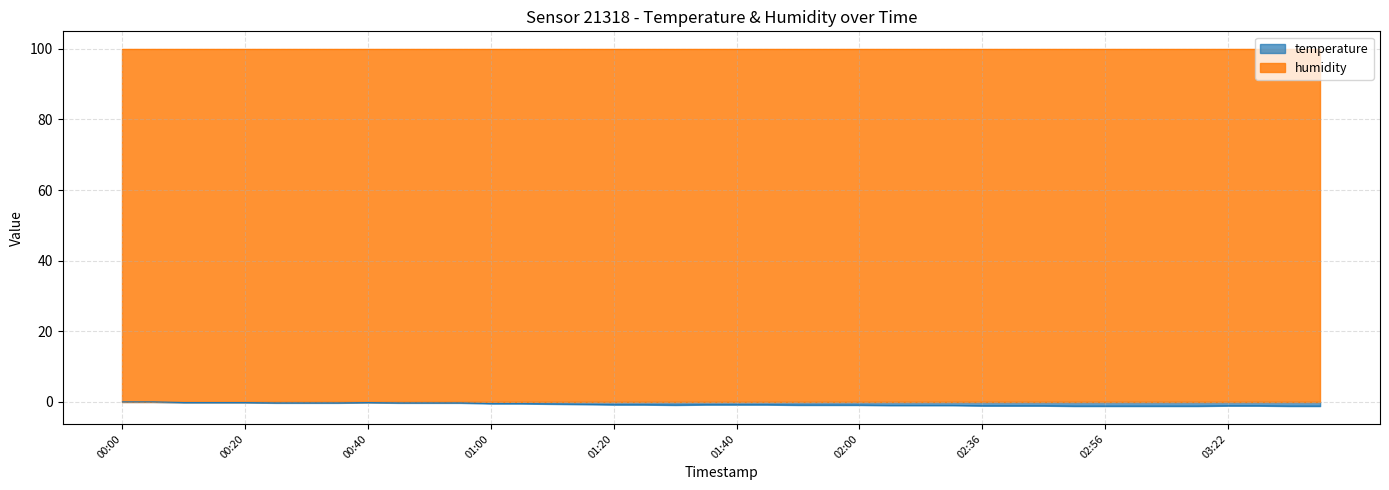

Reading left to right, what are all the values shown in this chart?

0.0	0.0	-0.2	-0.2	-0.2	-0.3	-0.3	-0.3	-0.2	-0.3	-0.3	-0.3	-0.5	-0.5	-0.6	-0.7	-0.8	-0.8	-0.9	-0.8	-0.8	-0.8	-0.9	-0.9	-0.9	-1.0	-1.0	-1.0	-1.1	-1.1	-1.1	-1.2	-1.2	-1.2	-1.2	-1.2	-1.1	-1.1	-1.2	-1.2